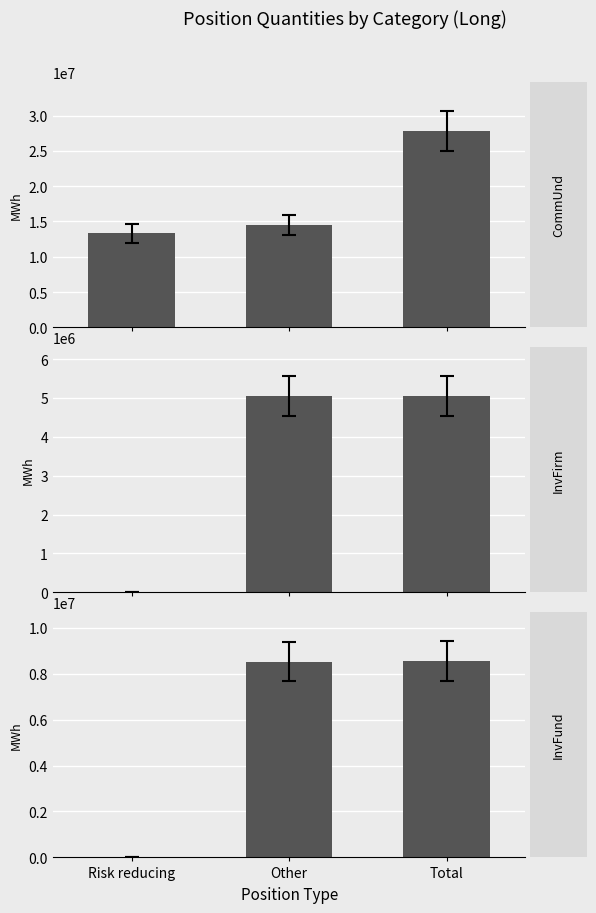

At which label is Investment Funds Long closest to 4286572?

Other